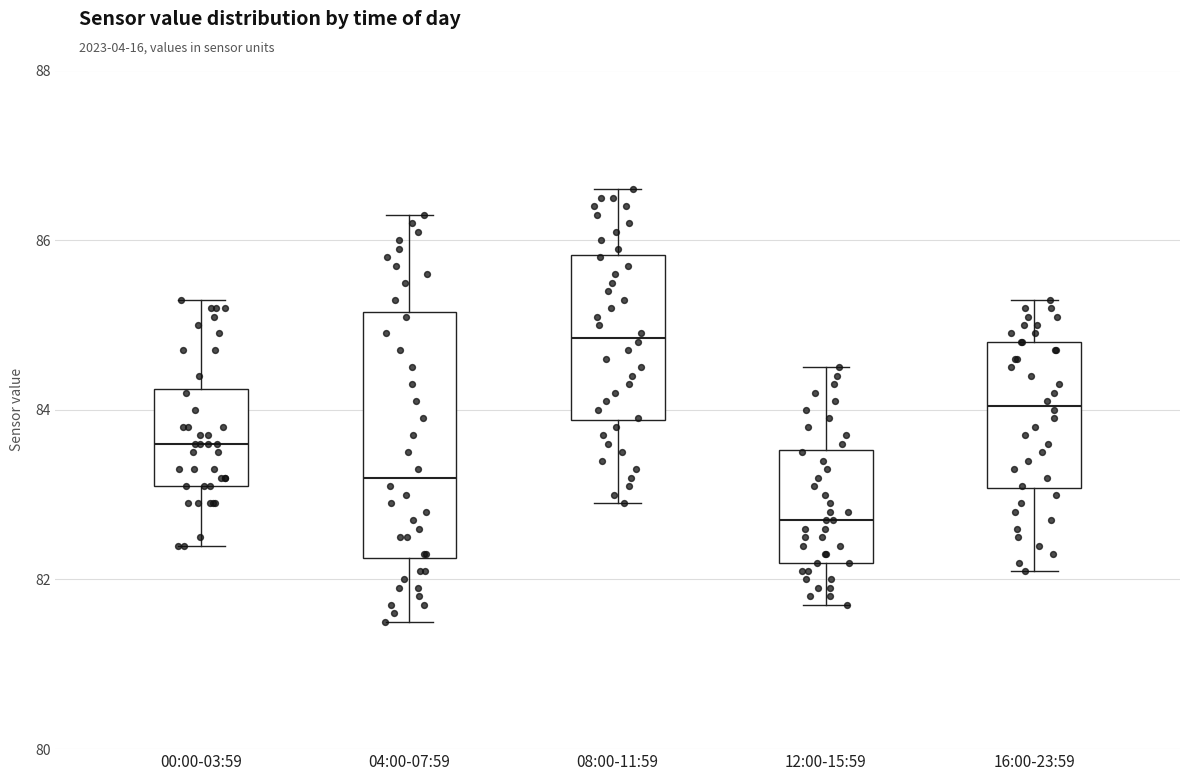

Reading left to right, transcribe this box plot: for each box, give where its median line is, the range the box spans, and where its two whiskers end, as read against the y-axis. The values are not printed on the chart, so give them approximately, as read against the axis.

00:00-03:59: median 83.6, box 83.2 to 84.2, whiskers 82.4 to 85.4
04:00-07:59: median 83.2, box 82.2 to 85.2, whiskers 81.6 to 86.4
08:00-11:59: median 84.8, box 83.8 to 85.8, whiskers 83.0 to 86.6
12:00-15:59: median 82.8, box 82.2 to 83.6, whiskers 81.8 to 84.6
16:00-23:59: median 84.0, box 83.0 to 84.8, whiskers 82.2 to 85.4